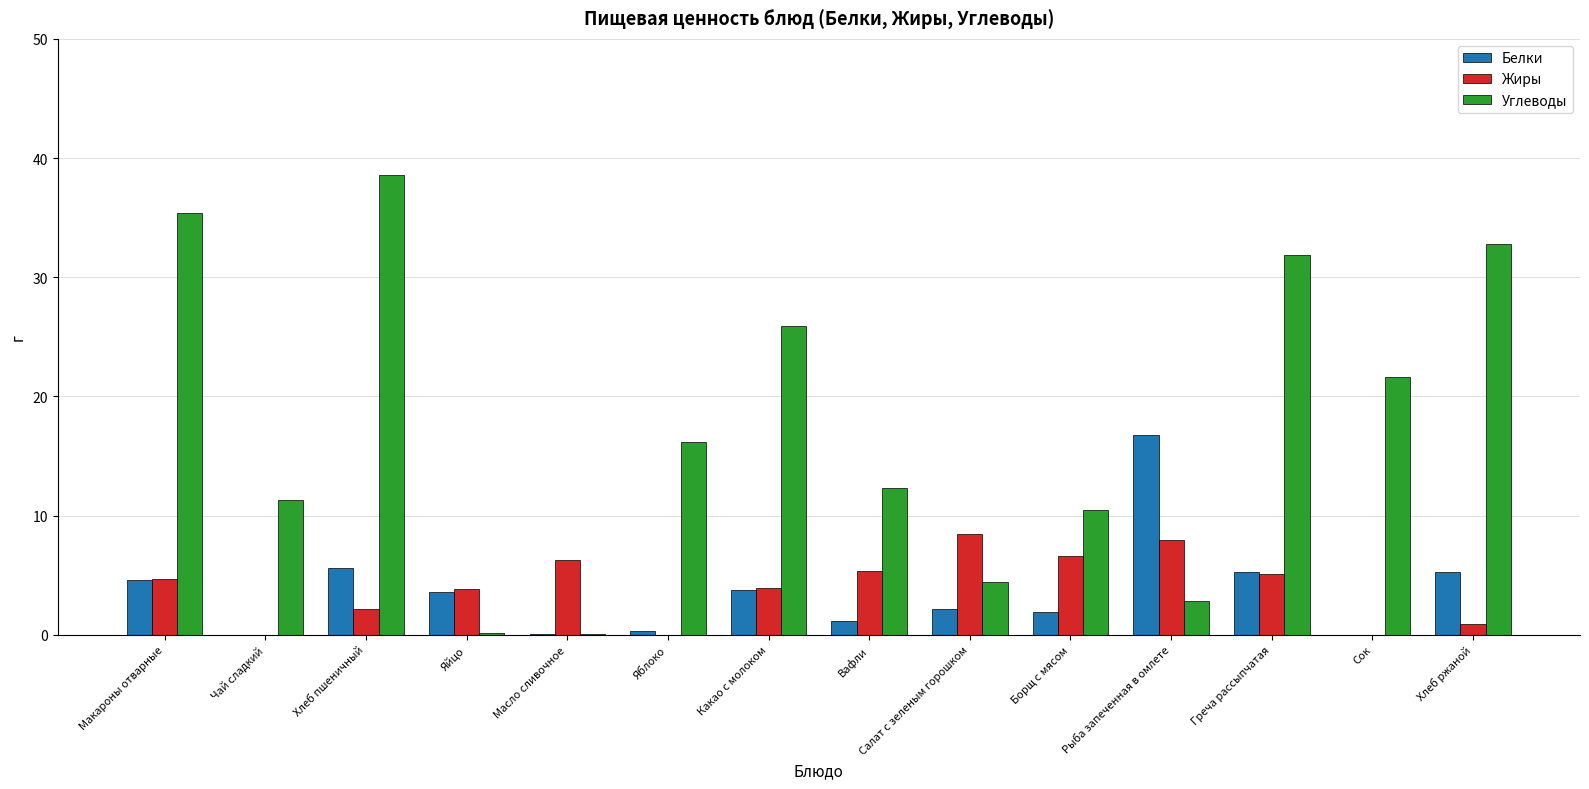

Between Какао с молоком and Рыба запеченная в омлете, which series saw the biggest shift?

Углеводы